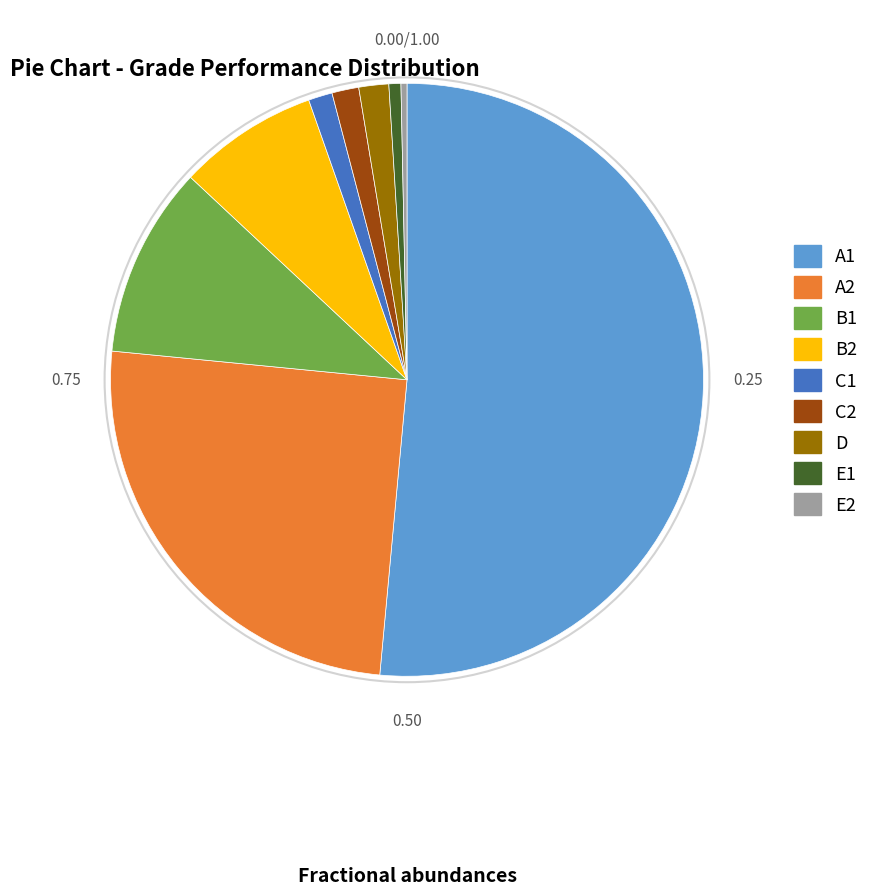

Is A2 the majority of the pie?

No